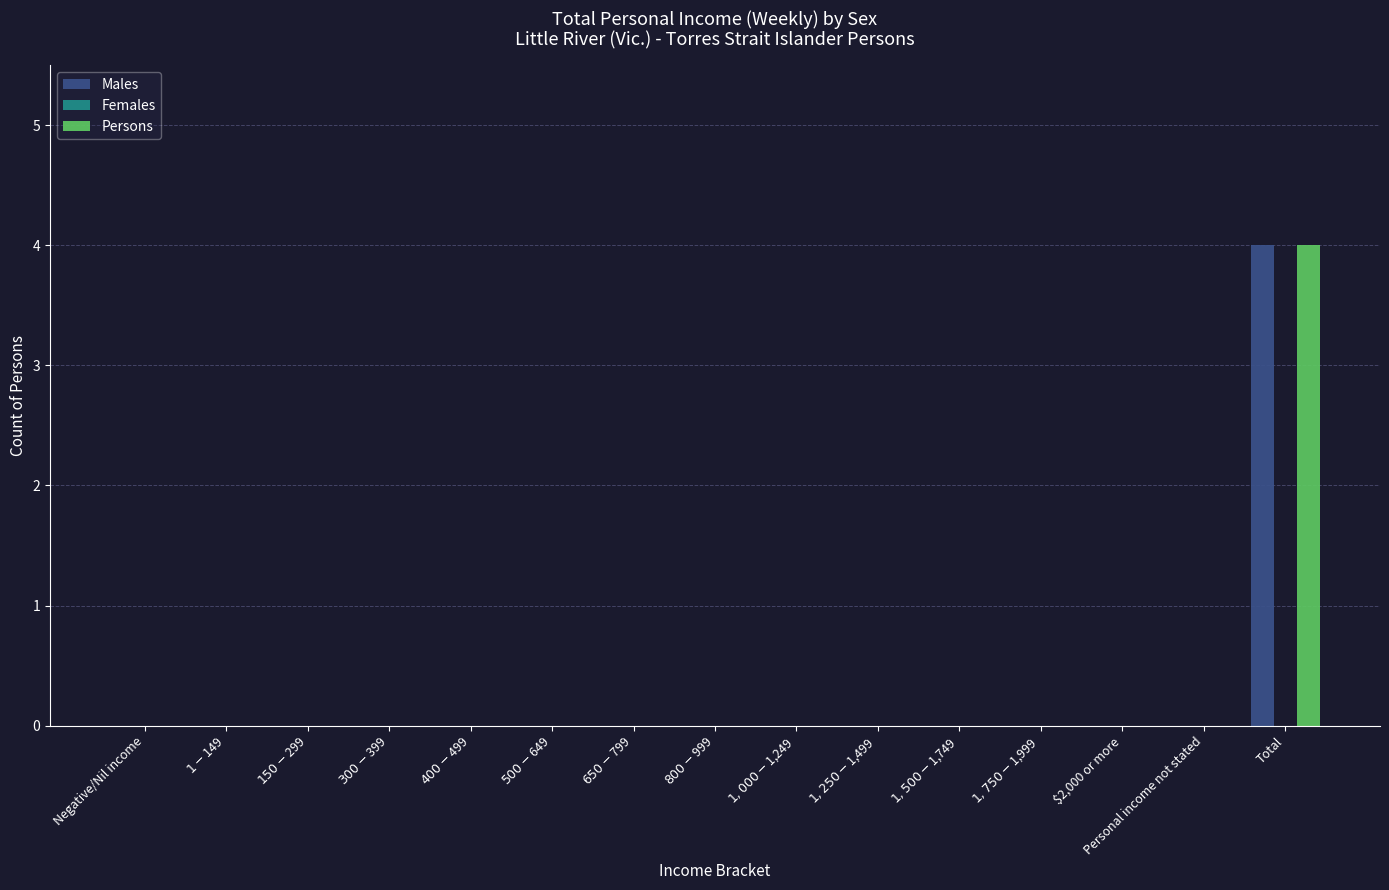

What is the maximum value for Persons?

4